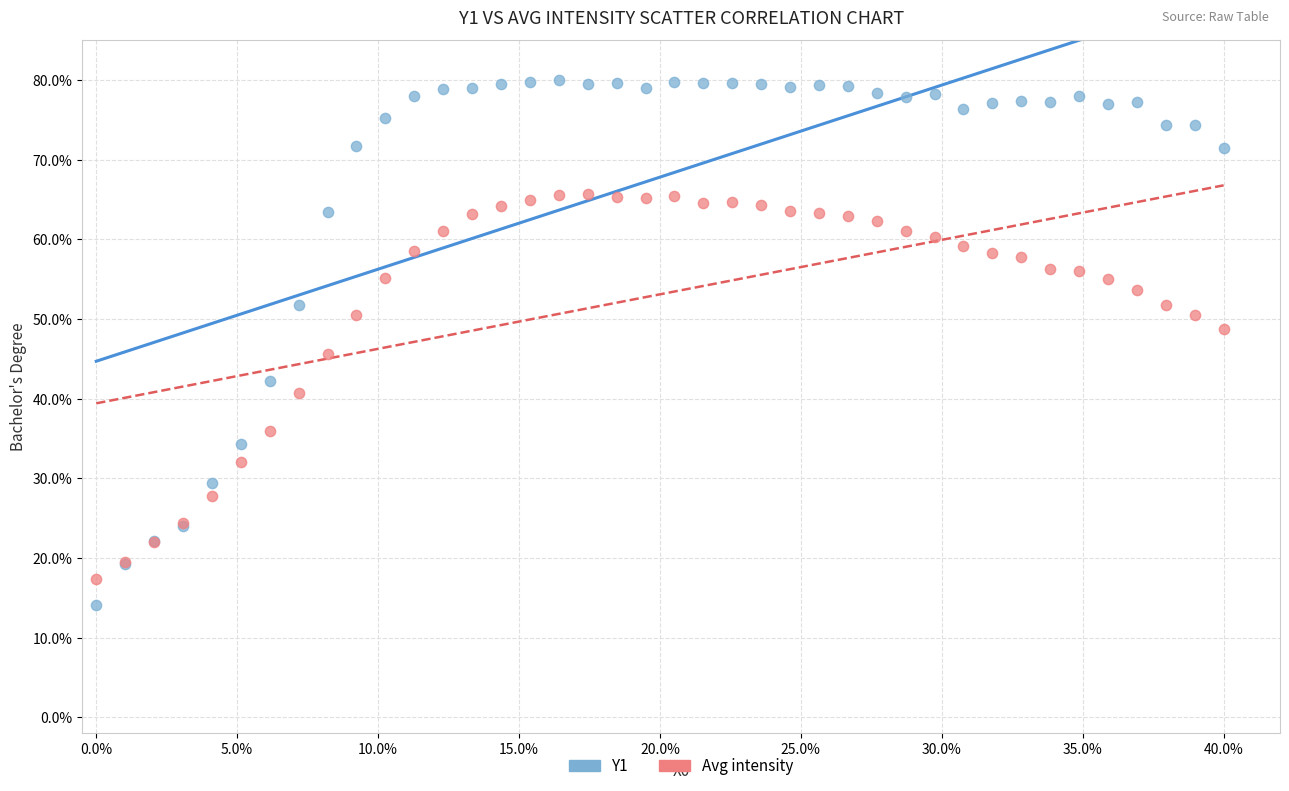

Which series has the largest Y range (max minus min)?

Y1